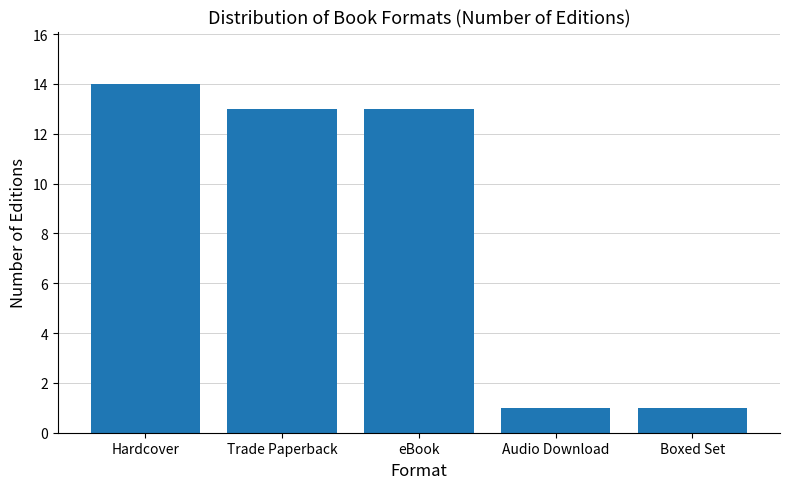

Is it true that the value at Trade Paperback is 13?

True